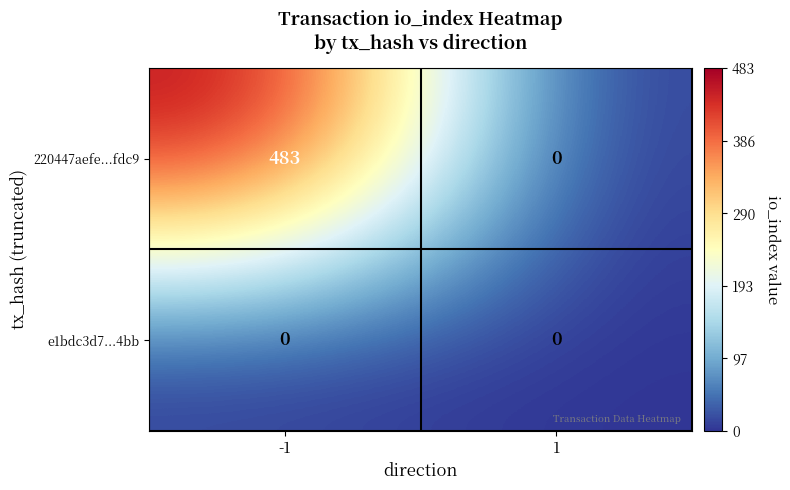

True or false: 220447aefe...fdc9 has a value of 0 at 1.

True